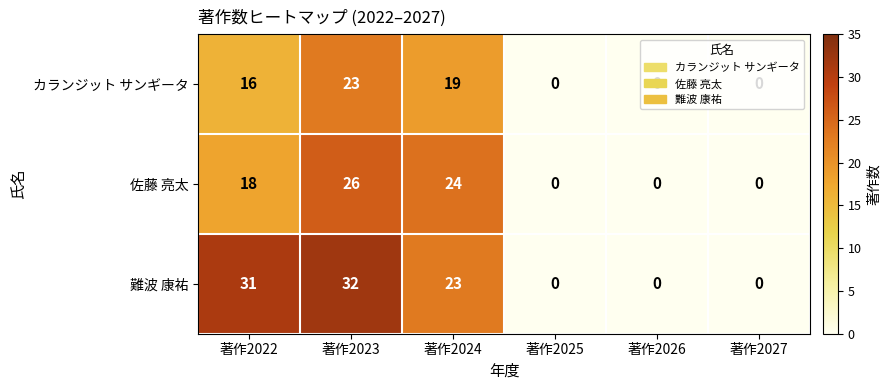

Rank the series by their maximum value, from highest to lowest.

難波 康祐, 佐藤 亮太, カランジット サンギータ